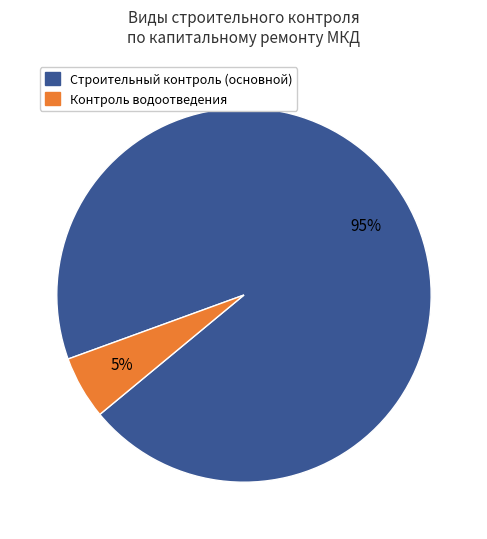

To the nearest percent, what is the average slice percentage?

50%